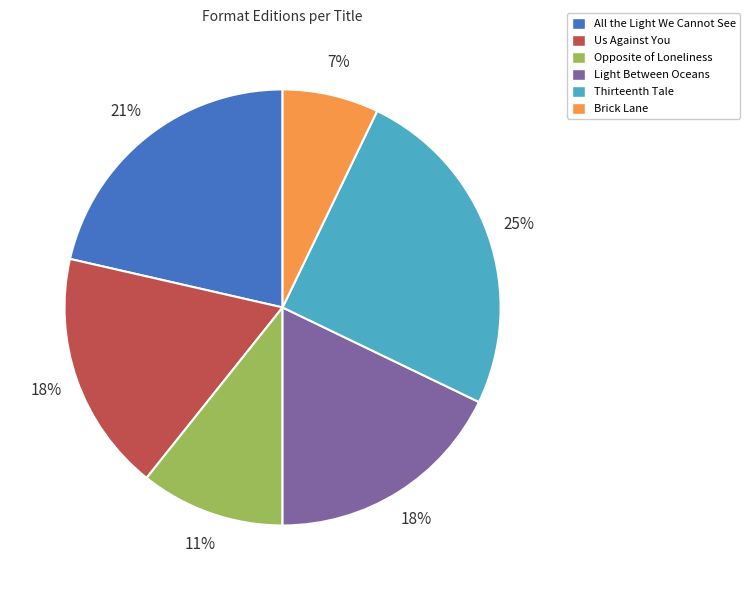

Combined, do Thirteenth Tale and Opposite of Loneliness account for over 50%?

No